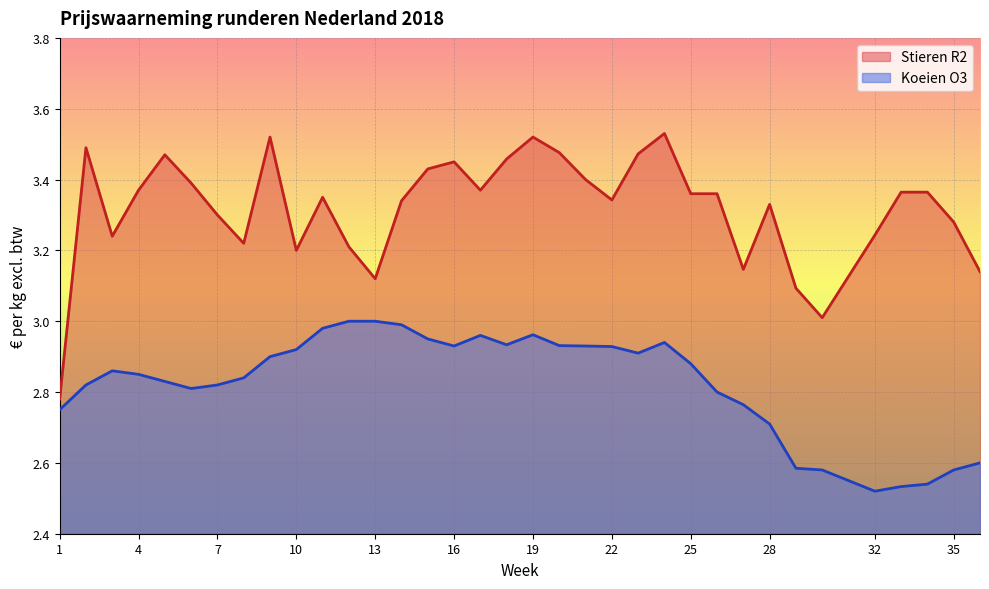

Is it true that Koeien O3 equals 2.9 at 10?

True